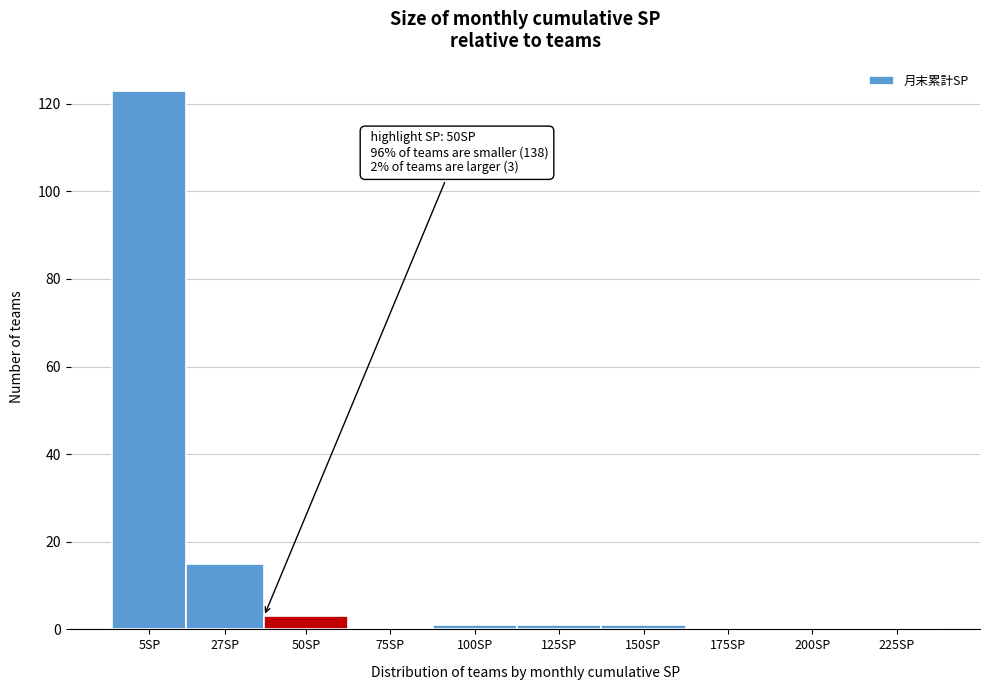

Reading left to right, transcribe all the data shown in this chart.

5SP=123	27SP=15	50SP=3	75SP=0	100SP=1	125SP=1	150SP=1	175SP=0	200SP=0	225SP=0